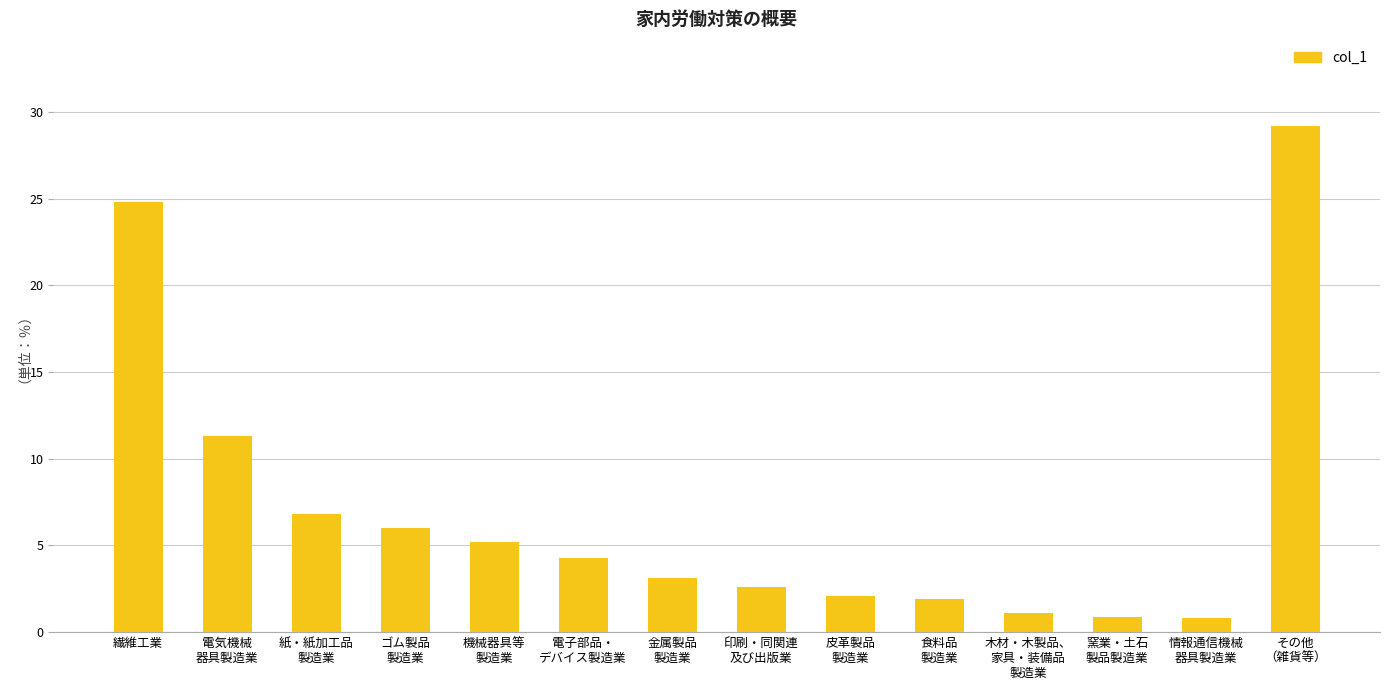

Approximately how many times larger is the value at 食料品
製造業 compared to ゴム製品
製造業?

0.3